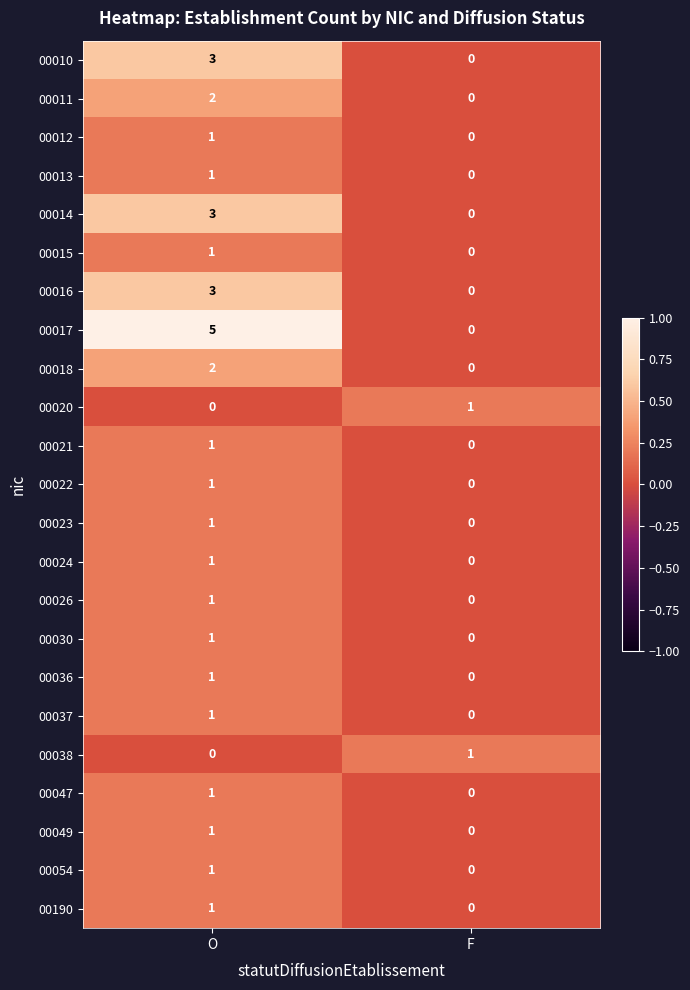

What is the total value across all series at O?

33